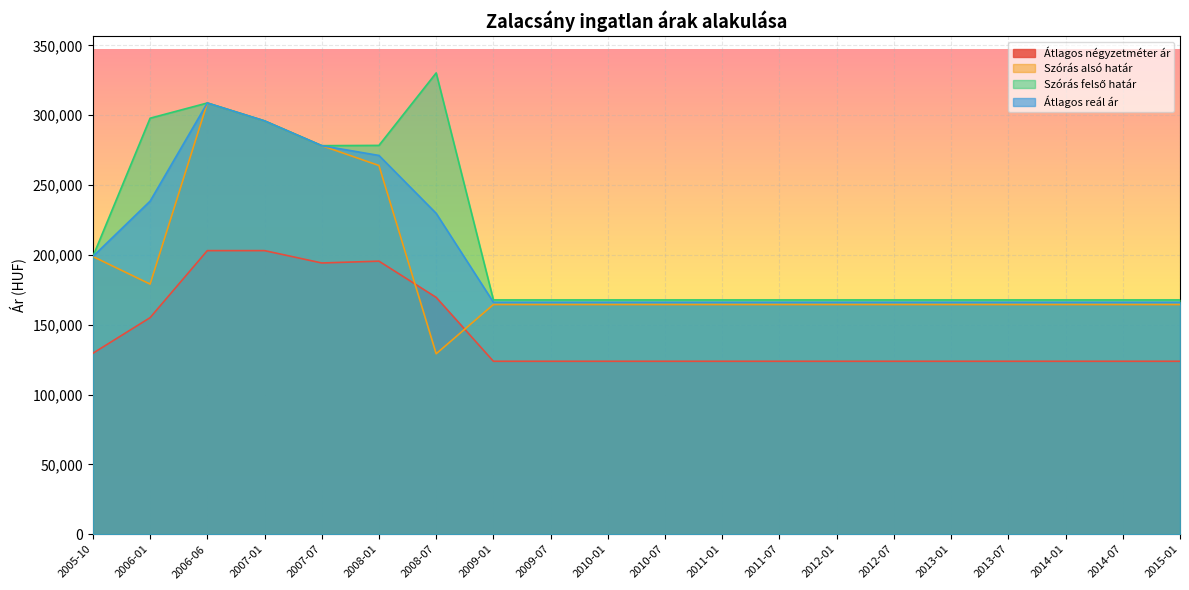

How many lines are shown in the chart?

4